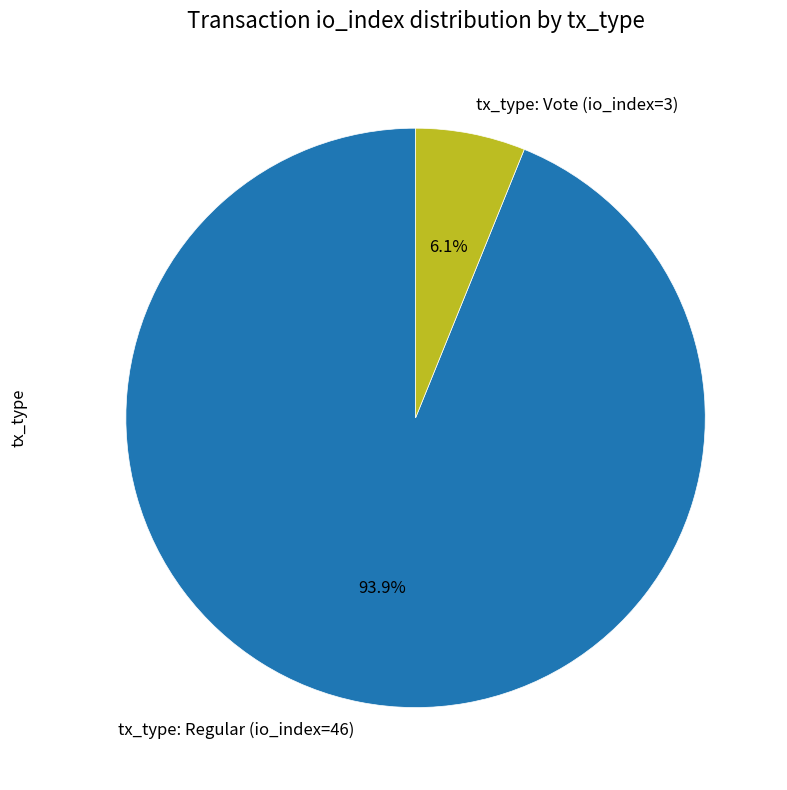

Does tx_type: Vote (io_index=3) represent more than half of the total?

No